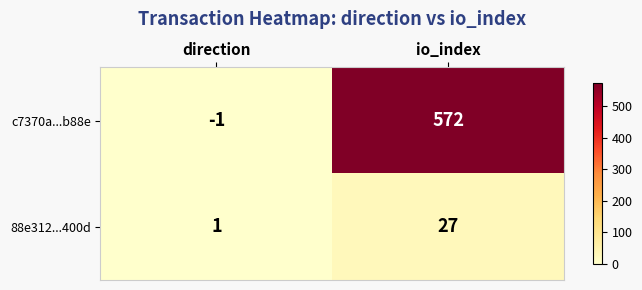

Reading right to left, extract all data points from this chart.

c7370a...b88e: 572	-1
88e312...400d: 27	1